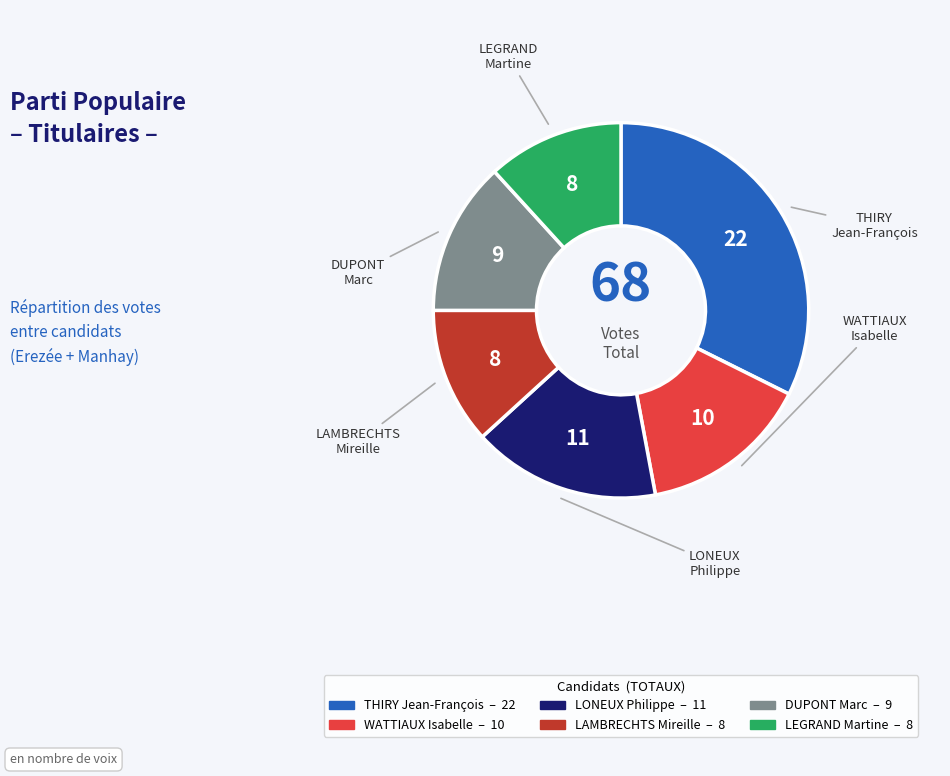

Between THIRY Jean-François and LONEUX Philippe, which is larger?

THIRY Jean-François